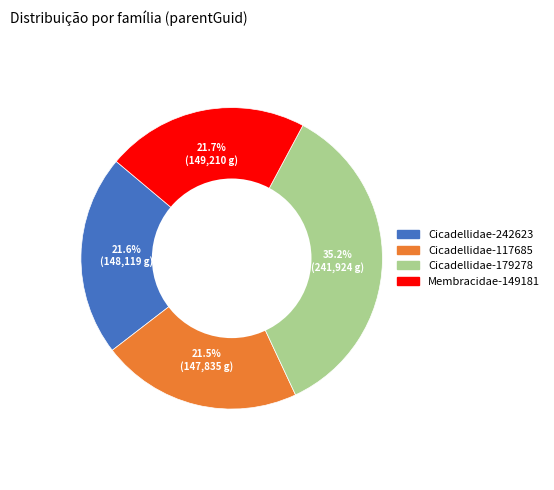

What is the largest slice in the pie chart?

Cicadellidae-179278